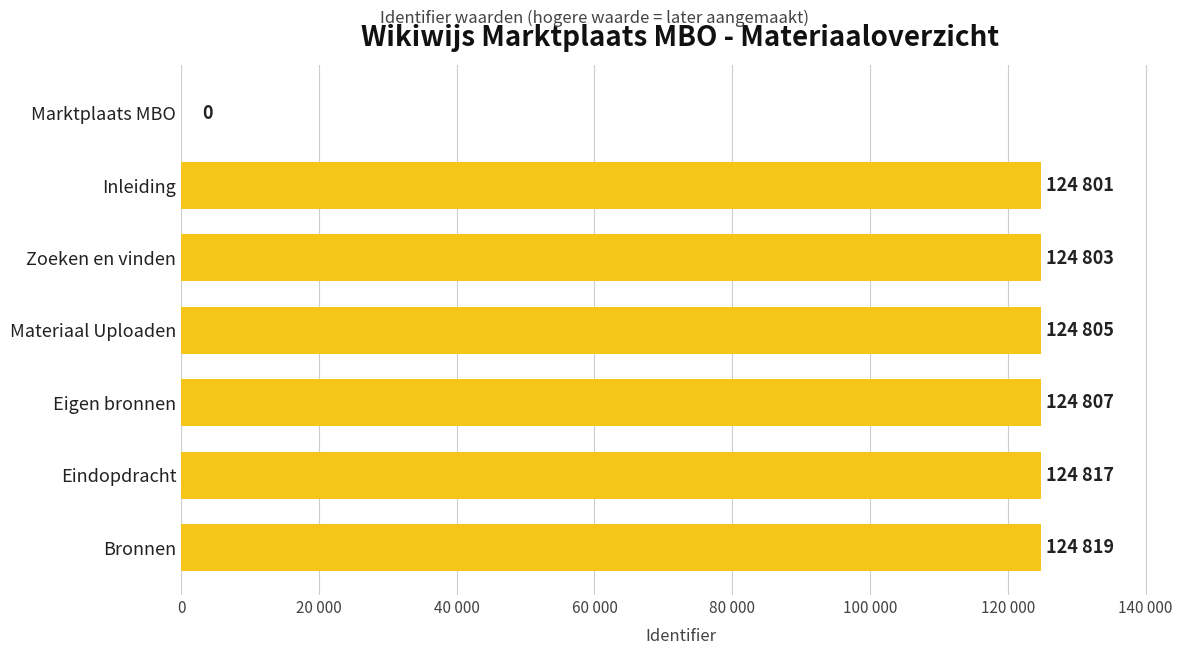

What is the difference between the second highest and minimum values?

124817